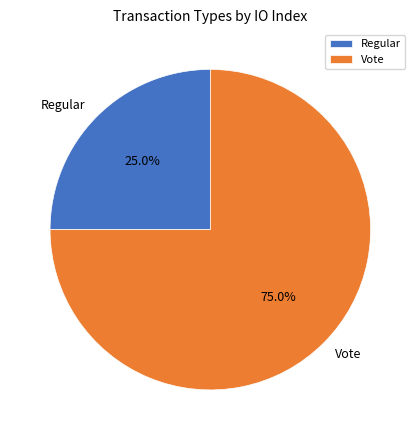

What is the majority slice?

Vote